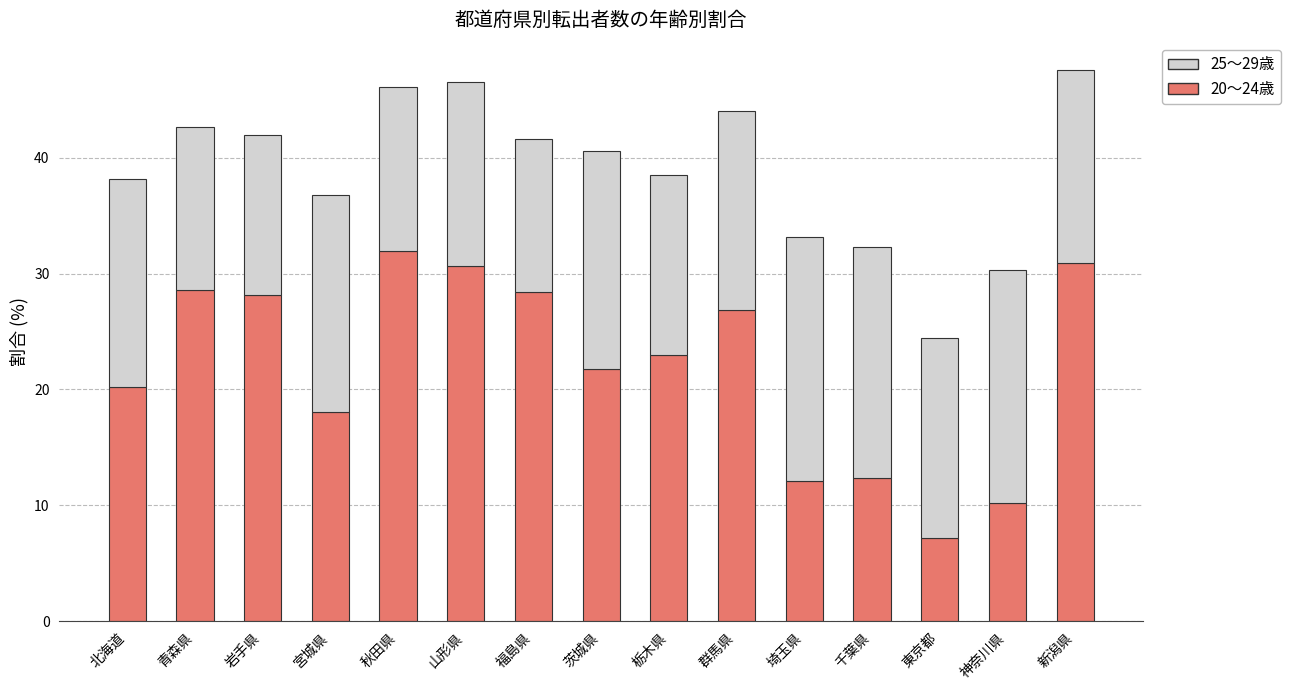

How many bars are there in total?

15